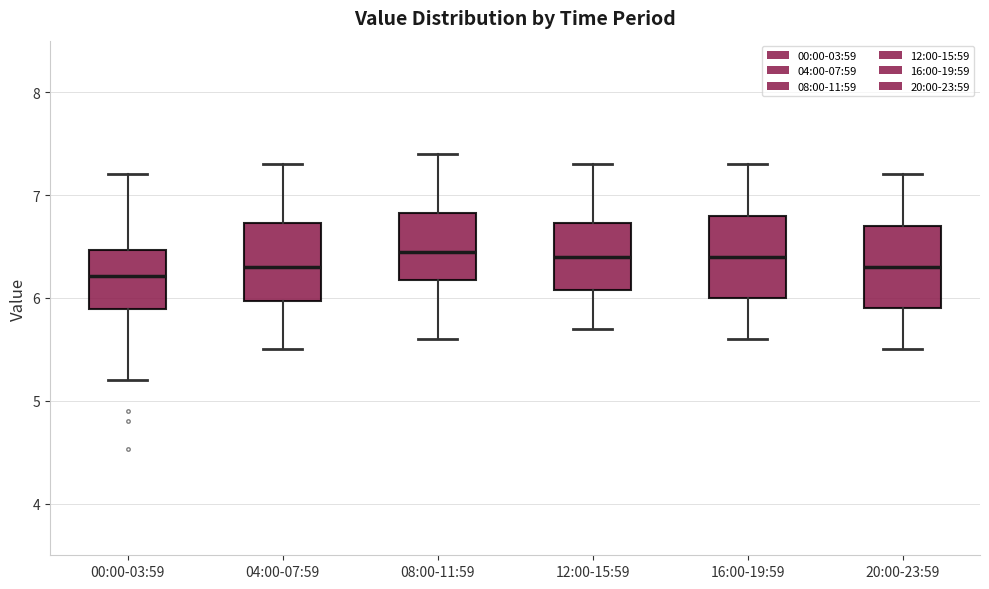

Reading left to right, read every box against the y-axis: the position of its median line, the range the box covers, and the ends of its whiskers. The values are not printed on the chart, so give them approximately, as read against the axis.

00:00-03:59: median 6.2, box 5.9 to 6.5, whiskers 5.2 to 7.2
04:00-07:59: median 6.3, box 6.0 to 6.7, whiskers 5.5 to 7.3
08:00-11:59: median 6.5, box 6.2 to 6.8, whiskers 5.6 to 7.4
12:00-15:59: median 6.4, box 6.1 to 6.7, whiskers 5.7 to 7.3
16:00-19:59: median 6.4, box 6.0 to 6.8, whiskers 5.6 to 7.3
20:00-23:59: median 6.3, box 5.9 to 6.7, whiskers 5.5 to 7.2